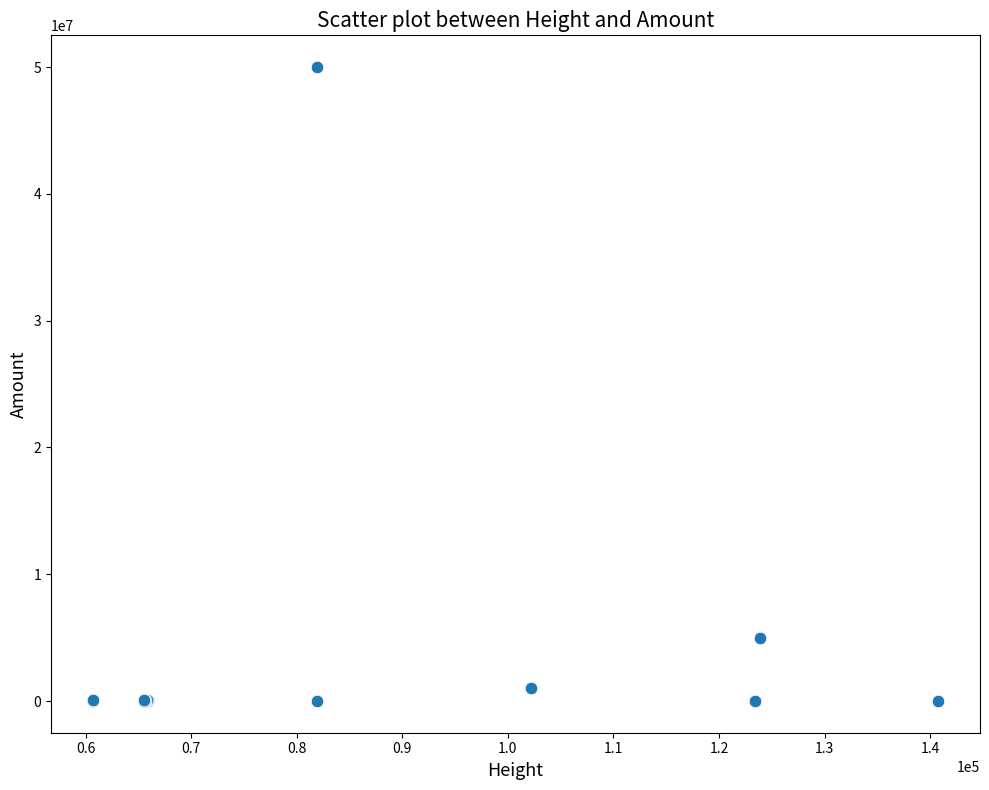

What Y value in the scatter plot is closest to 25000000?

5000000